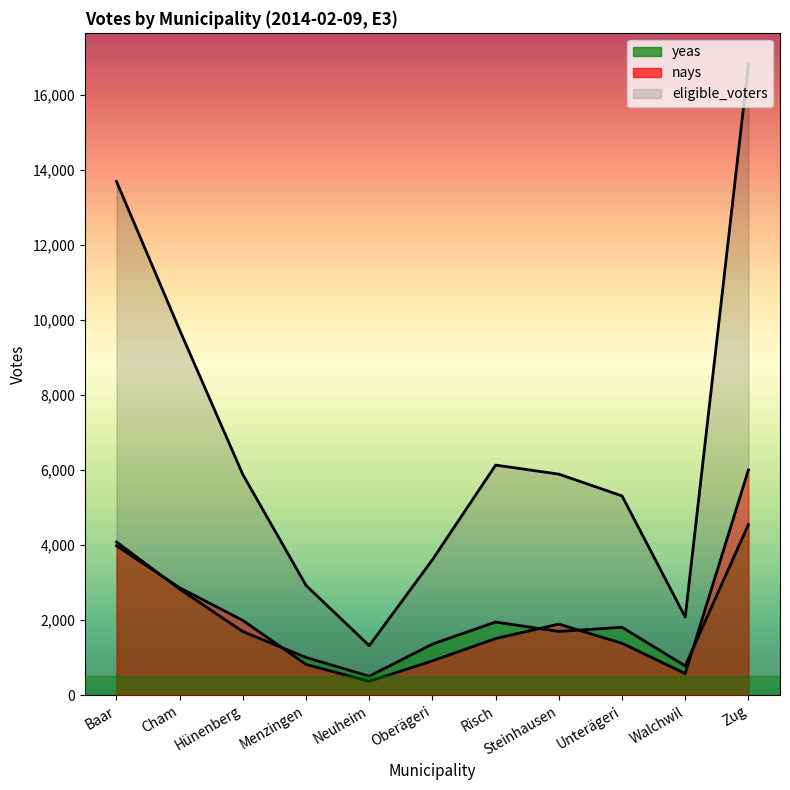

Reading left to right, extract all data points from this chart.

yeas: 4084	2826	1694	1004	505	1361	1949	1698	1810	779	4547
nays: 3984	2863	1992	819	370	915	1509	1894	1383	576	6002
eligible_voters: 13692	9731	5878	2925	1319	3611	6132	5891	5311	2082	16813